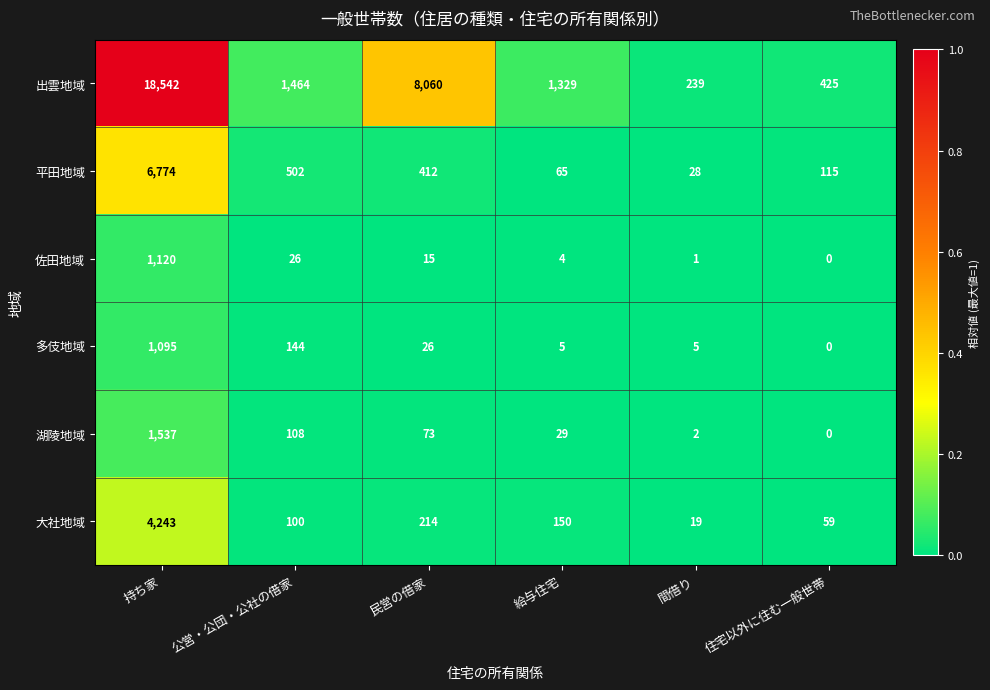

What is the sum of the 出雲地域 values at 持ち家 and 住宅以外に住む一般世帯?

18967